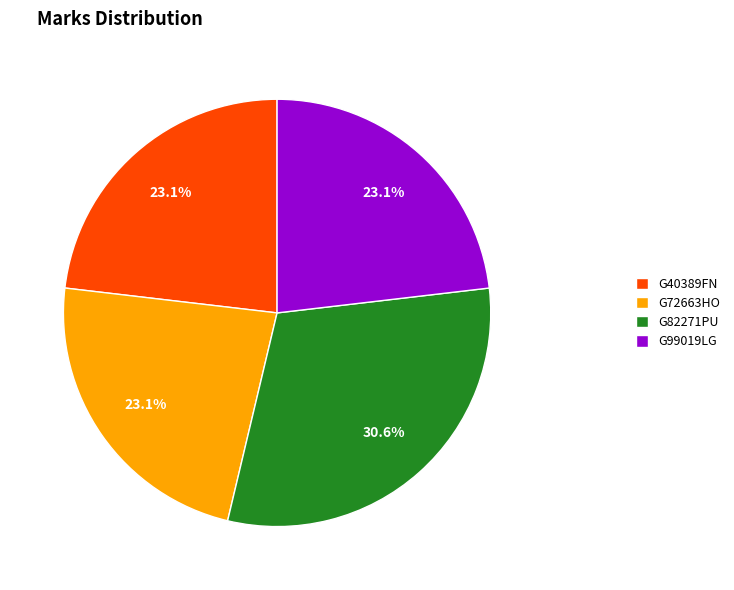

True or false: G72663HO accounts for 23% of the total.

True